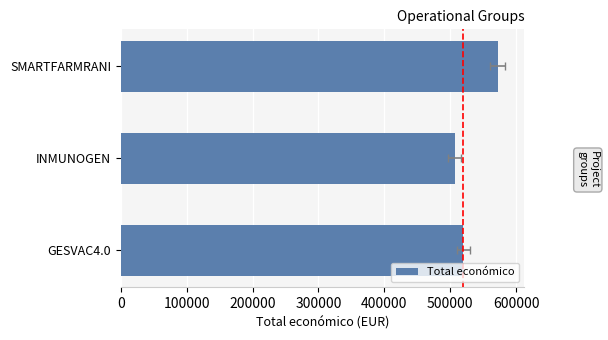

What is the average value?

532910